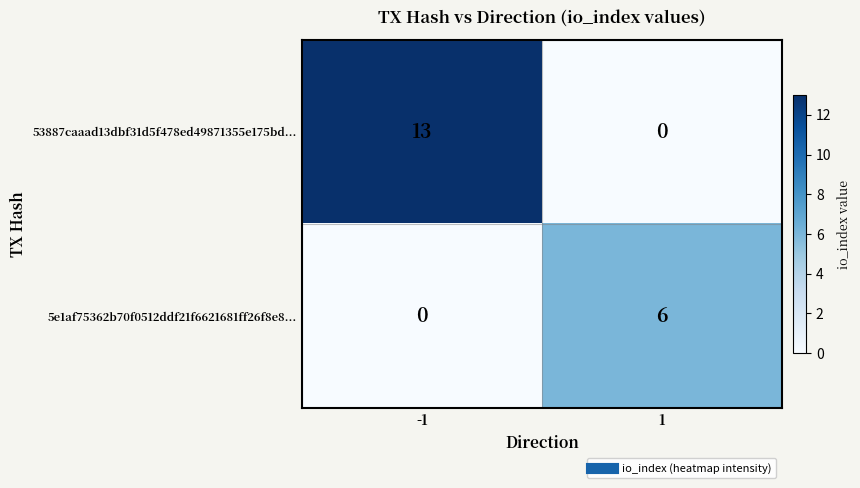

What is the maximum value shown in the chart?

13